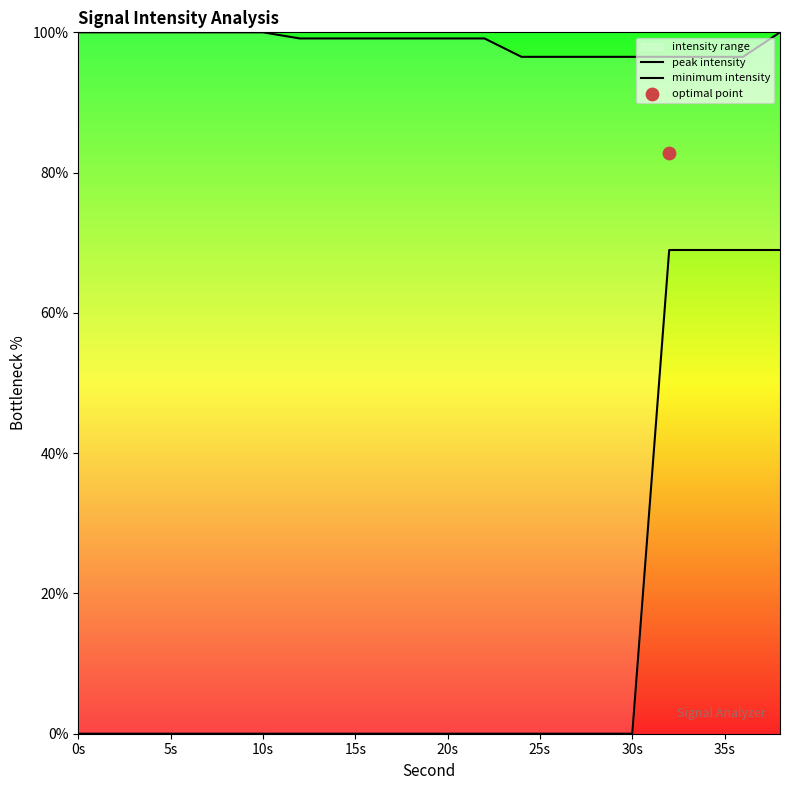

At how many categories does at least one series exceed 96?

20